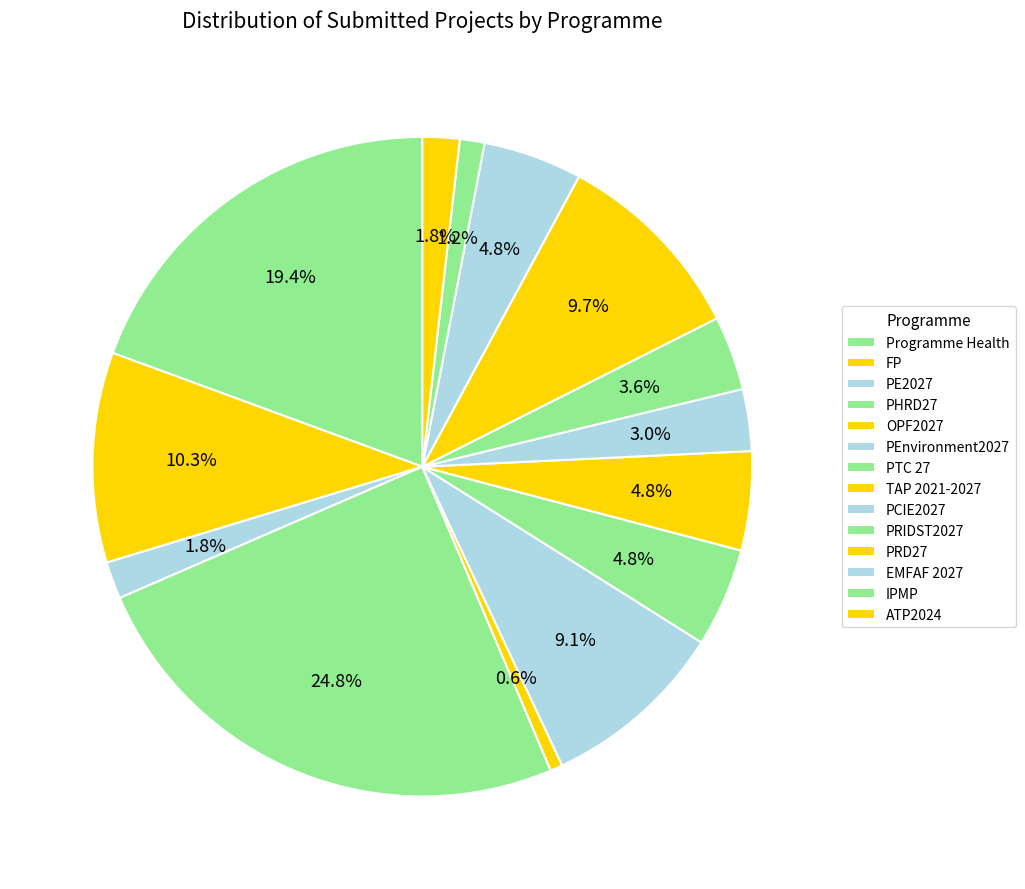

Is it true that OPF2027 is 11% of the pie?

False